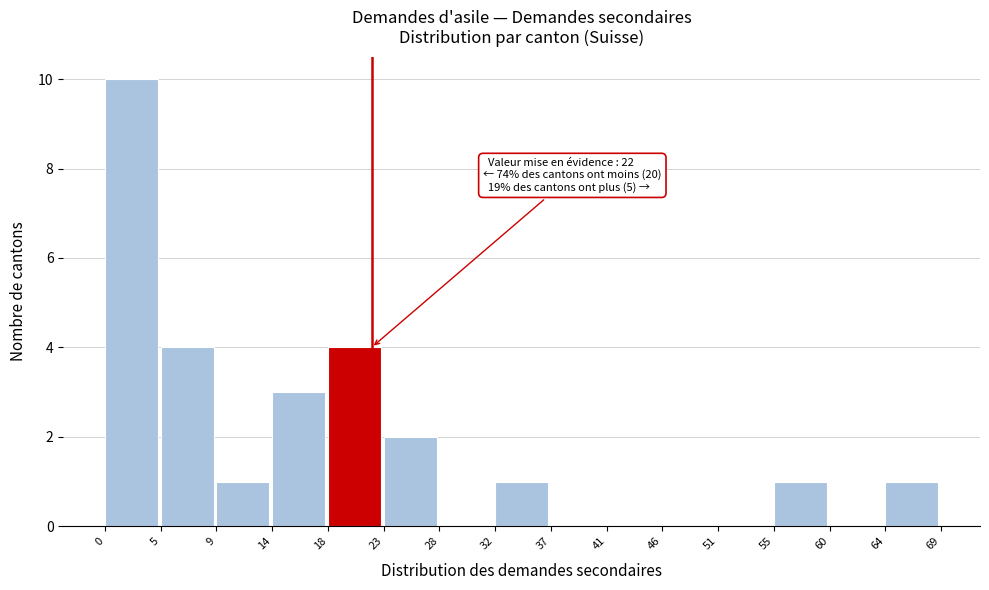

Which range on the x-axis has the tallest bar?

0 to 5